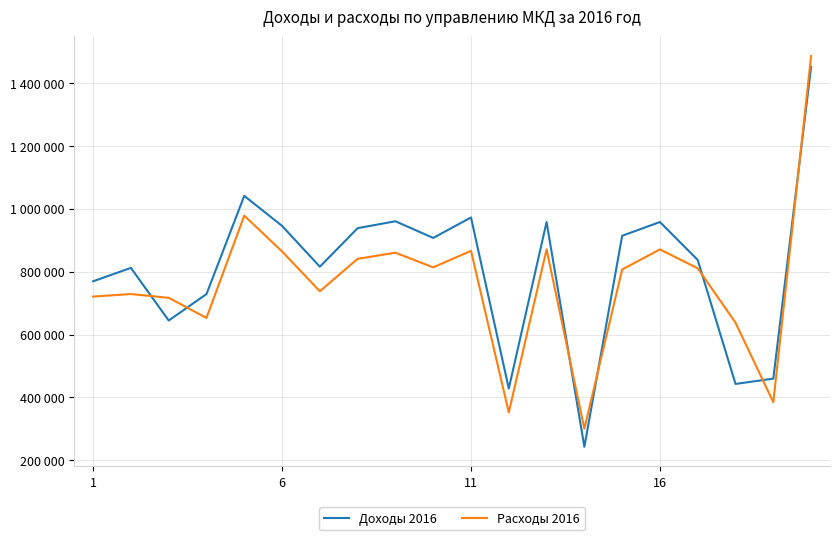

True or false: Расходы 2016 has more than 2 interior local peaks.

True